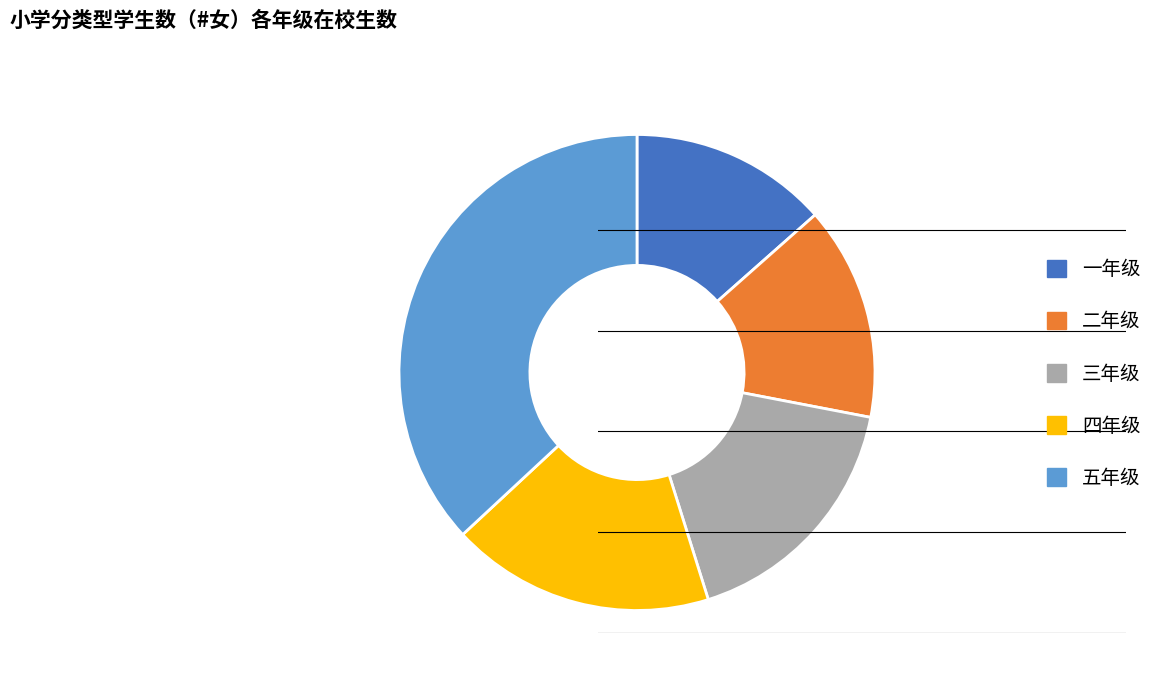

What is the smallest slice in the pie chart?

一年级